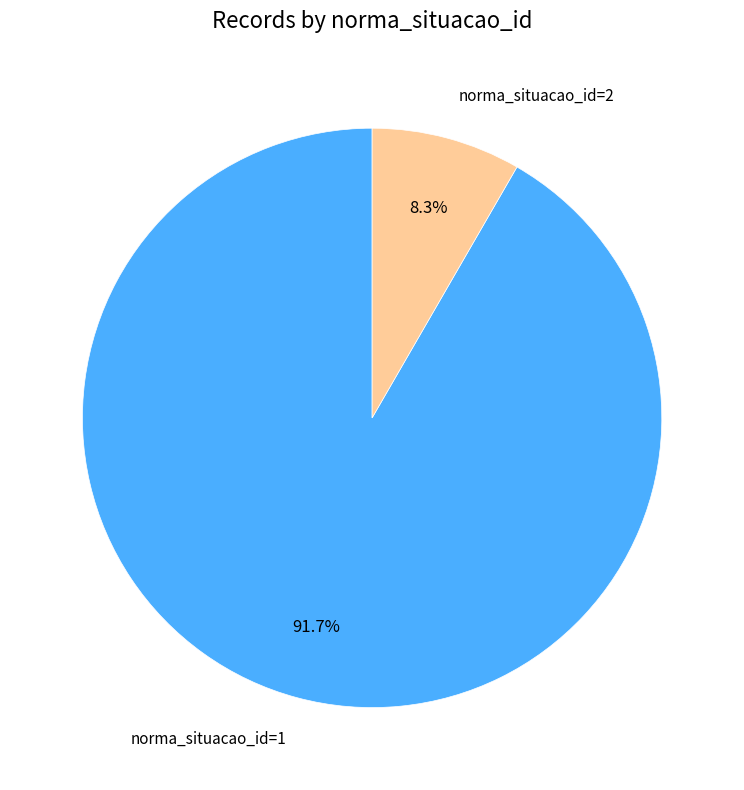

Count the number of slices in the pie.

2